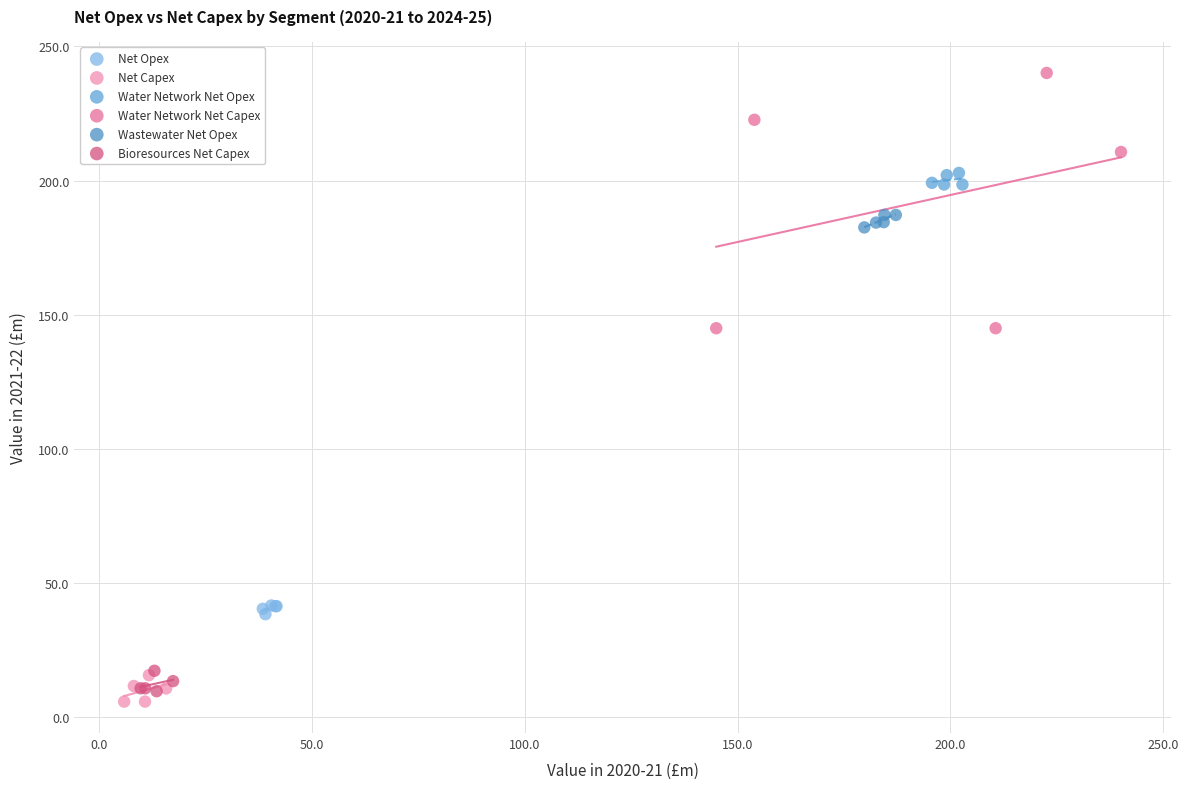

What are all the series names shown in the legend?

Net Opex, Net Capex, Water Network Net Opex, Water Network Net Capex, Wastewater Net Opex, Bioresources Net Capex